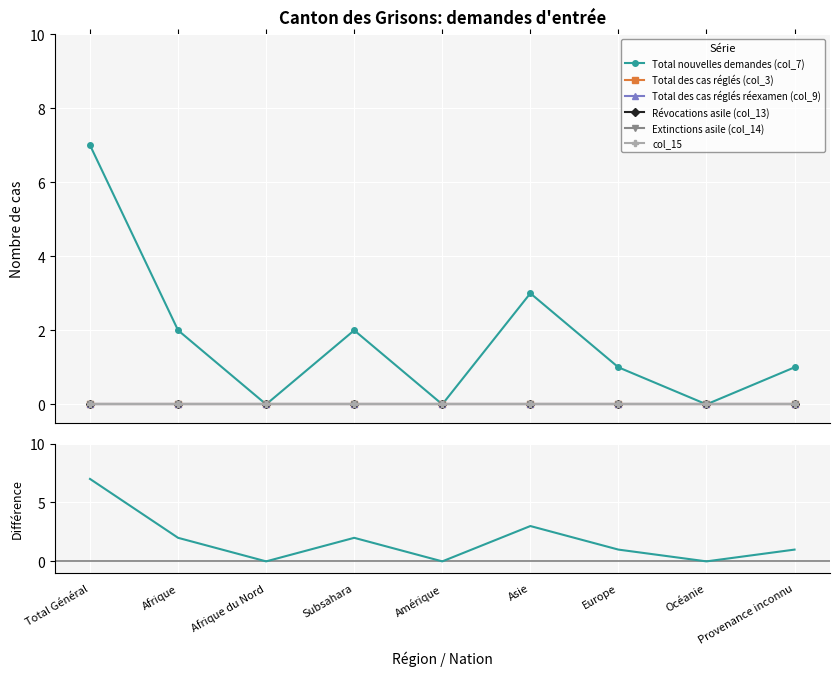

What position from the left is Provenance inconnu?

9